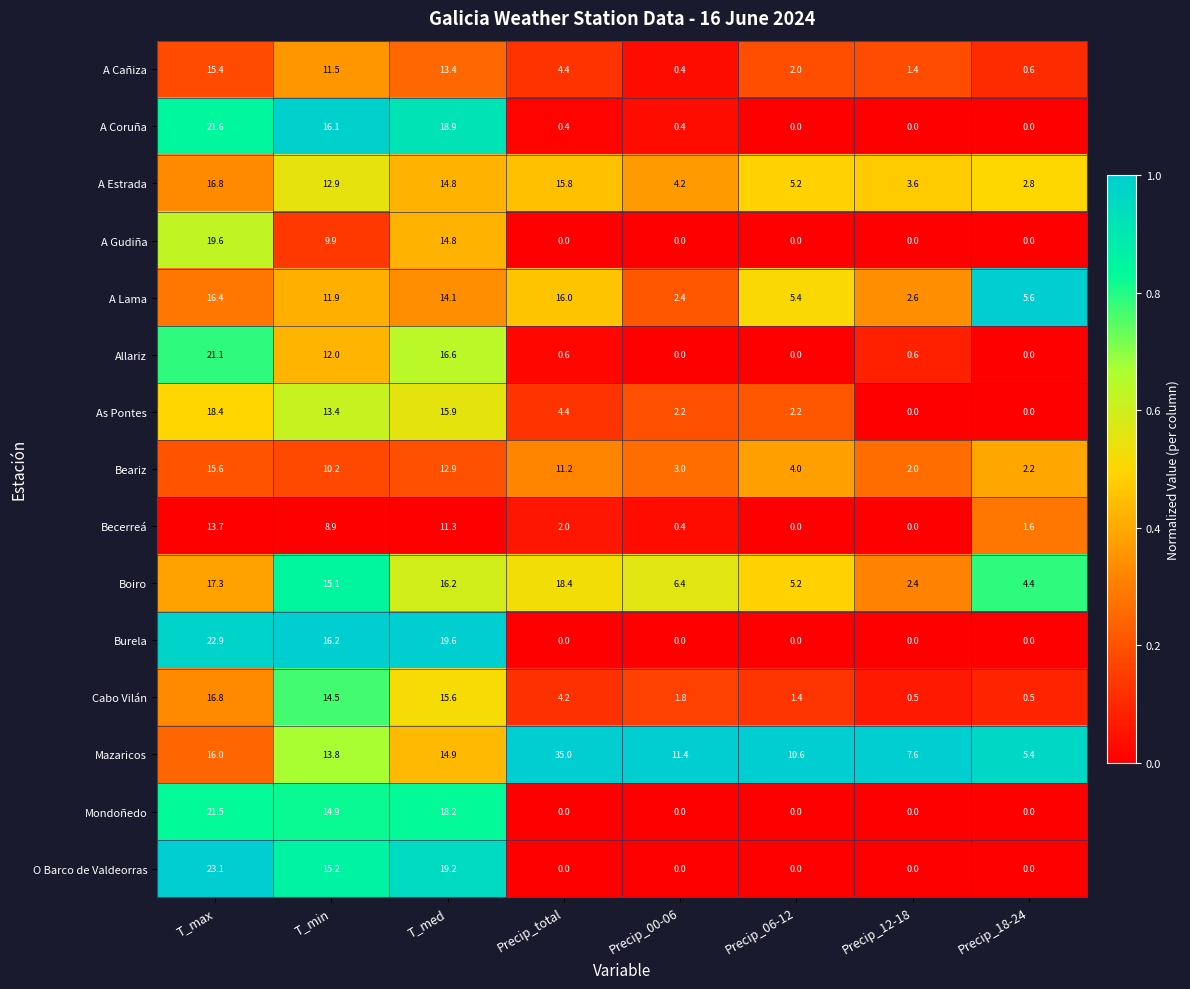

Is it true that Burela equals 10.8 at Precip_06-12?

False